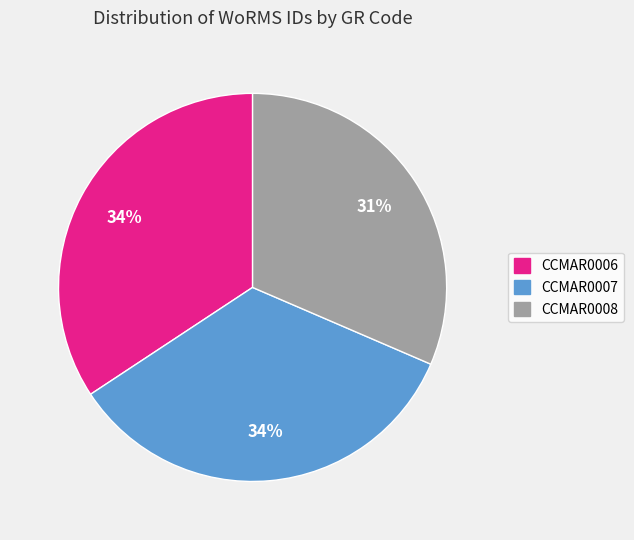

Is CCMAR0007 the majority of the pie?

No